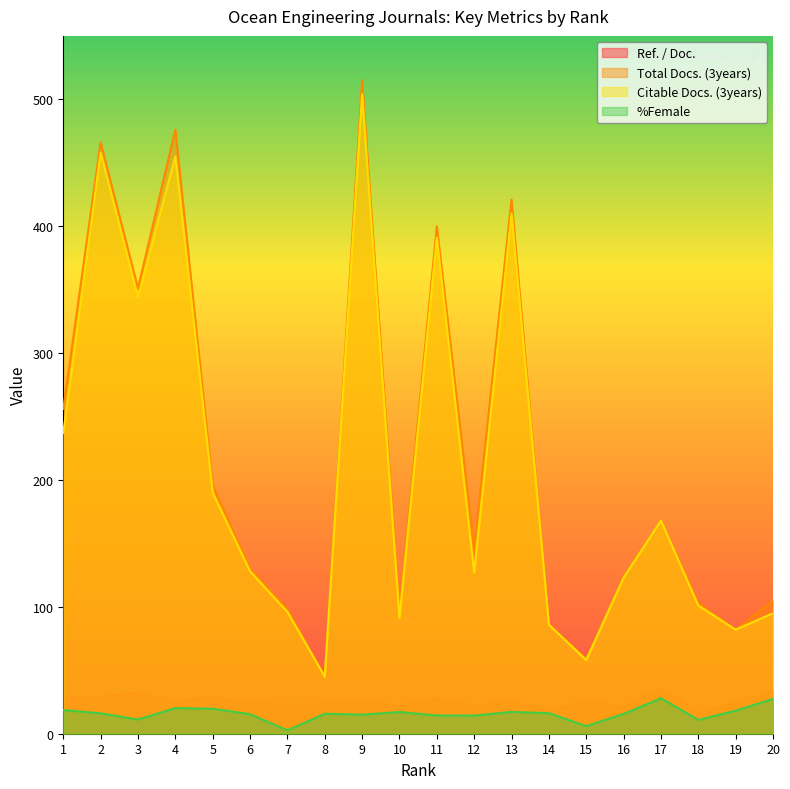

True or false: Citable Docs. (3years) and Total Docs. (3years) cross at least once.

False